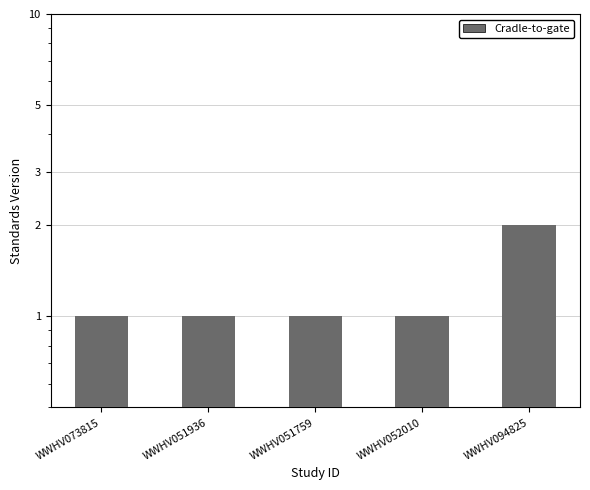

Reading left to right, list all the values displayed in this chart.

WWHV073815=1	WWHV051936=1	WWHV051759=1	WWHV052010=1	WWHV094825=2